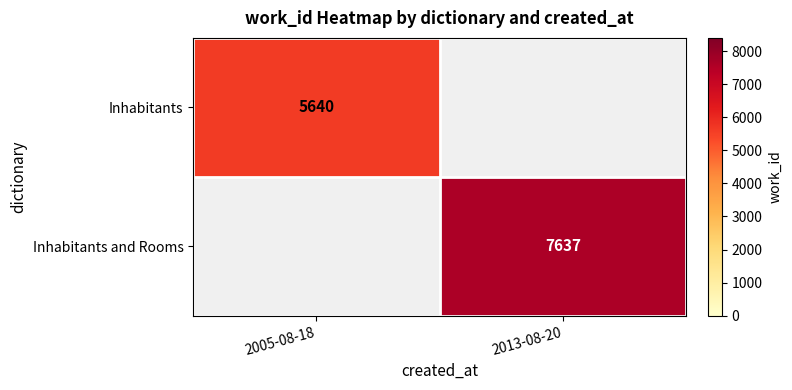

Between 2005-08-18 and 2013-08-20, which is larger?

2013-08-20